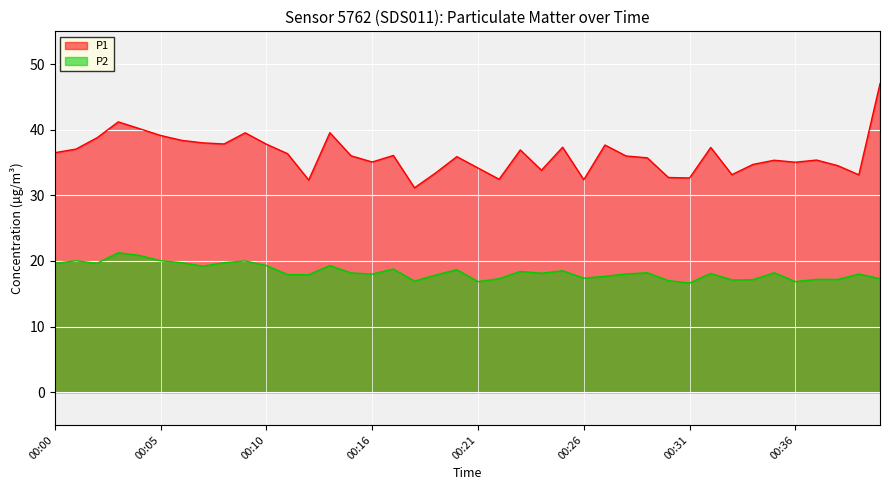

At which category is the sum across all series the highest?

00:40